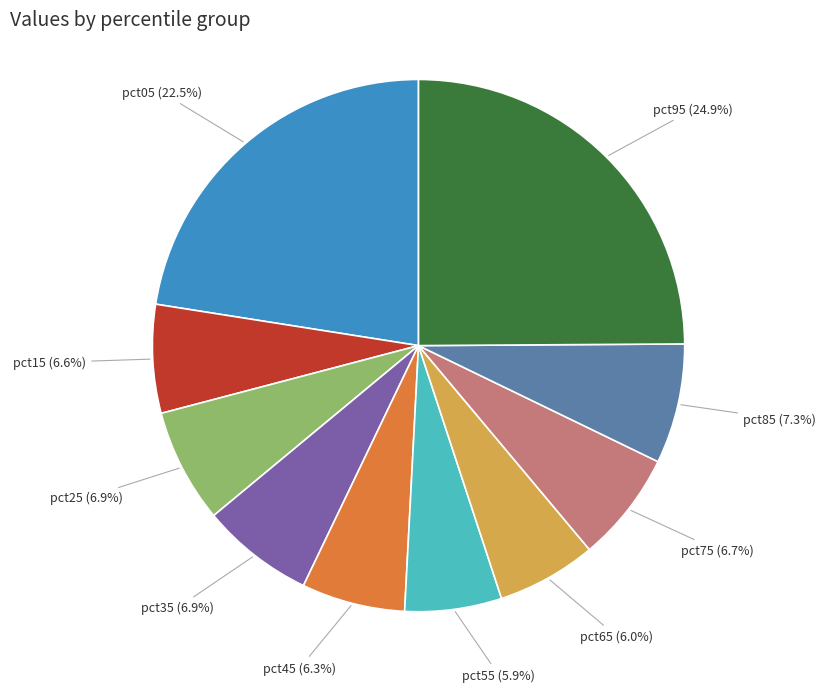

Is there a majority slice in this chart?

No